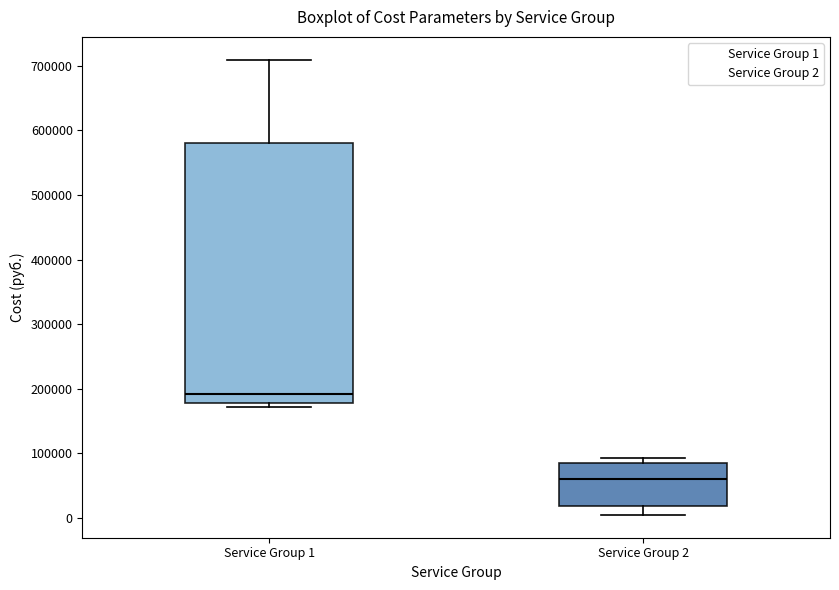

Reading left to right, read every box against the y-axis: the position of its median line, the range the box covers, and the ends of its whiskers. The values are not printed on the chart, so give them approximately, as read against the axis.

Service Group 1: median 190000, box 180000 to 580000, whiskers 170000 to 710000
Service Group 2: median 60000, box 20000 to 80000, whiskers 0 to 90000